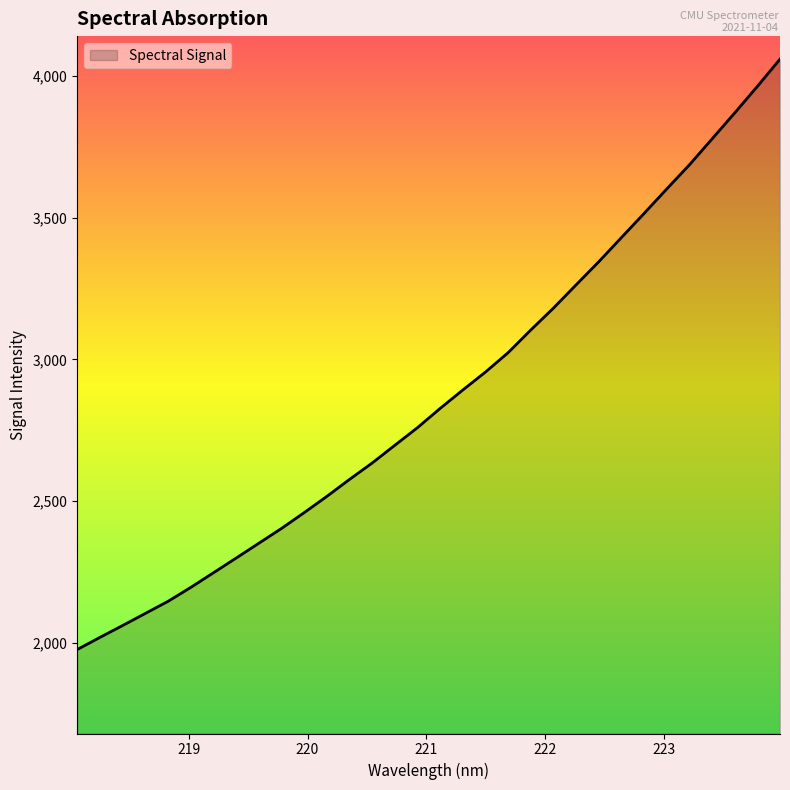

Count the number of categories in the chart.

32